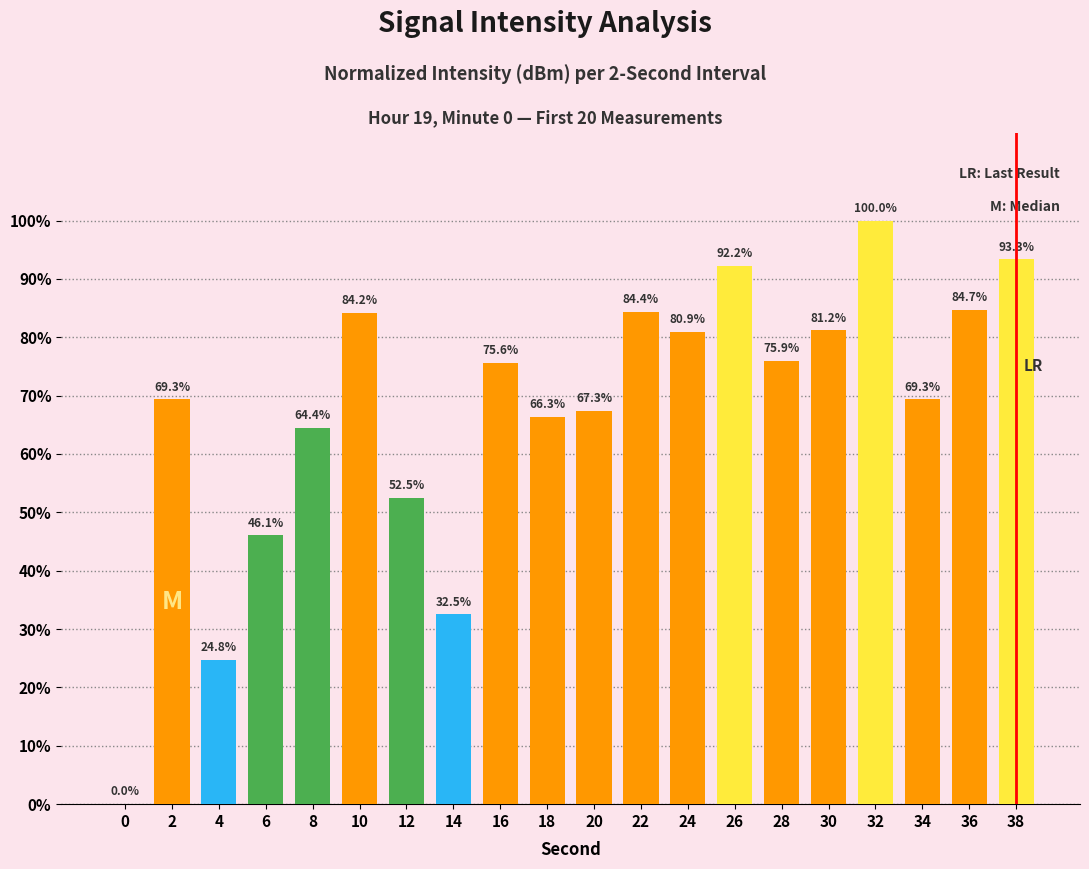

True or false: the data shows 80.9 at 24.

True